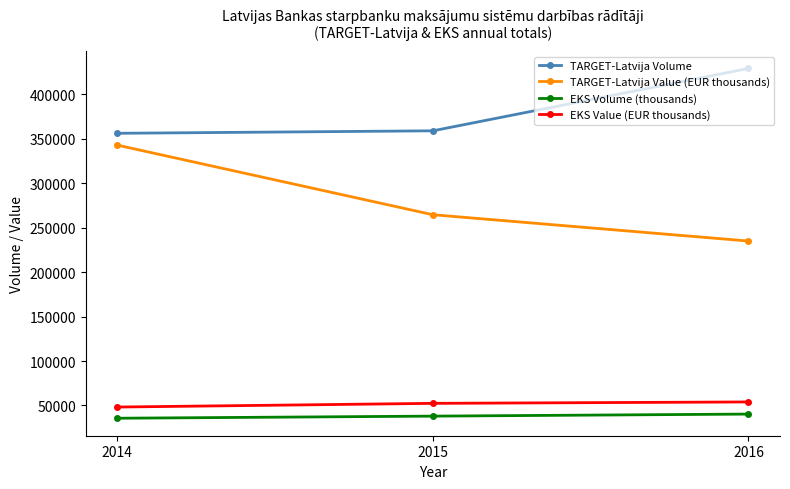

Is it true that TARGET-Latvija Value (EUR thousands) equals 347873.5 at 2016?

False